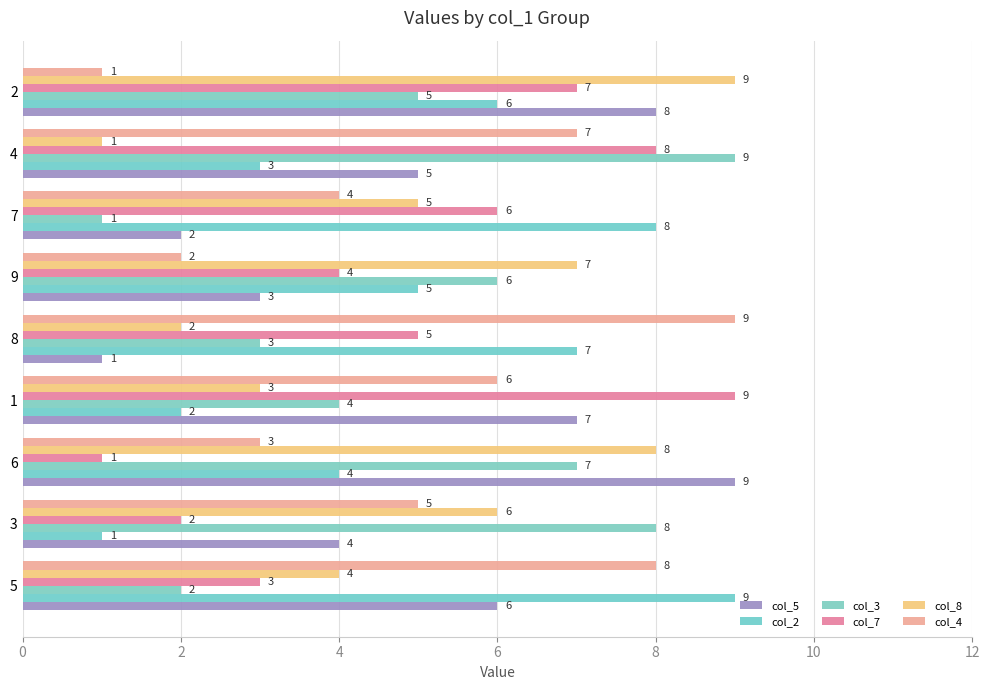

What is the label of the 3rd bar from the left?

6